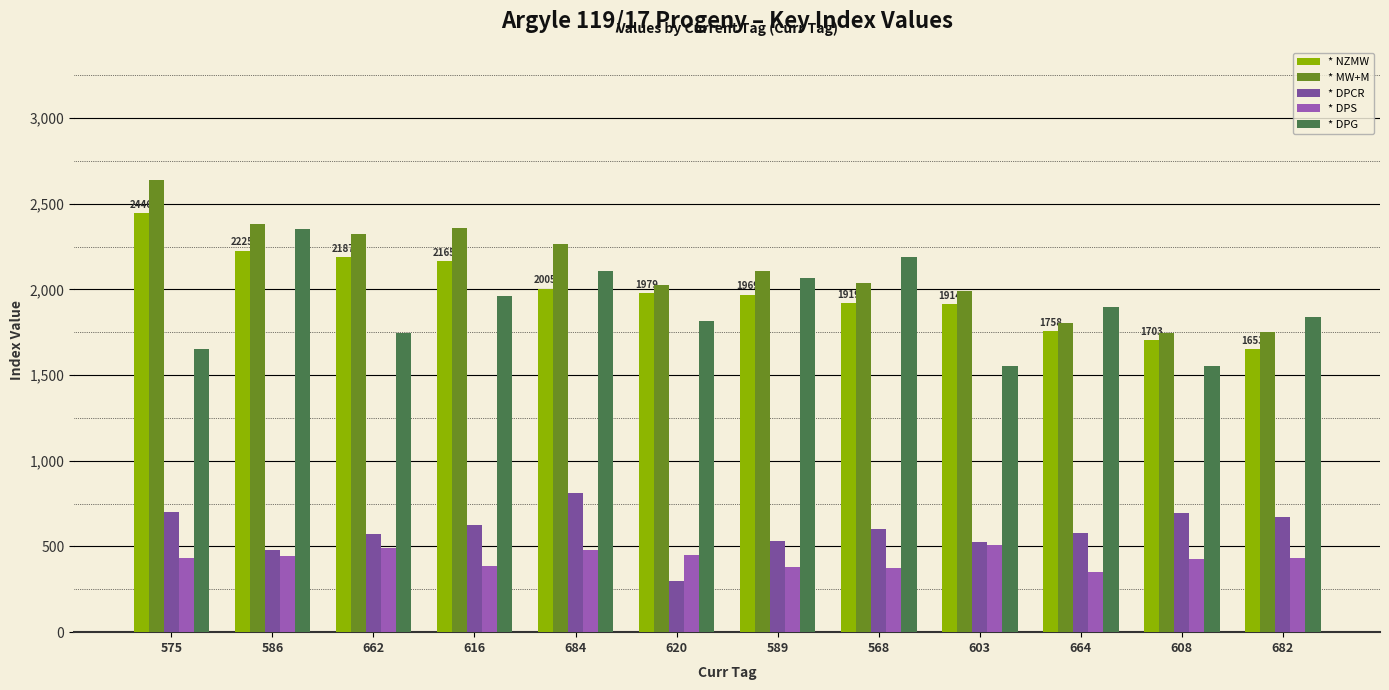

How many groups of bars are there?

12